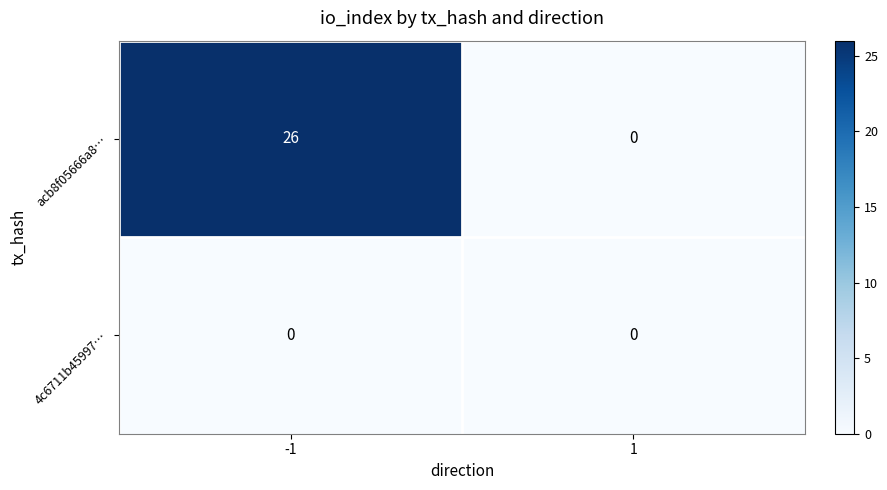

What is the maximum value shown in the chart?

26